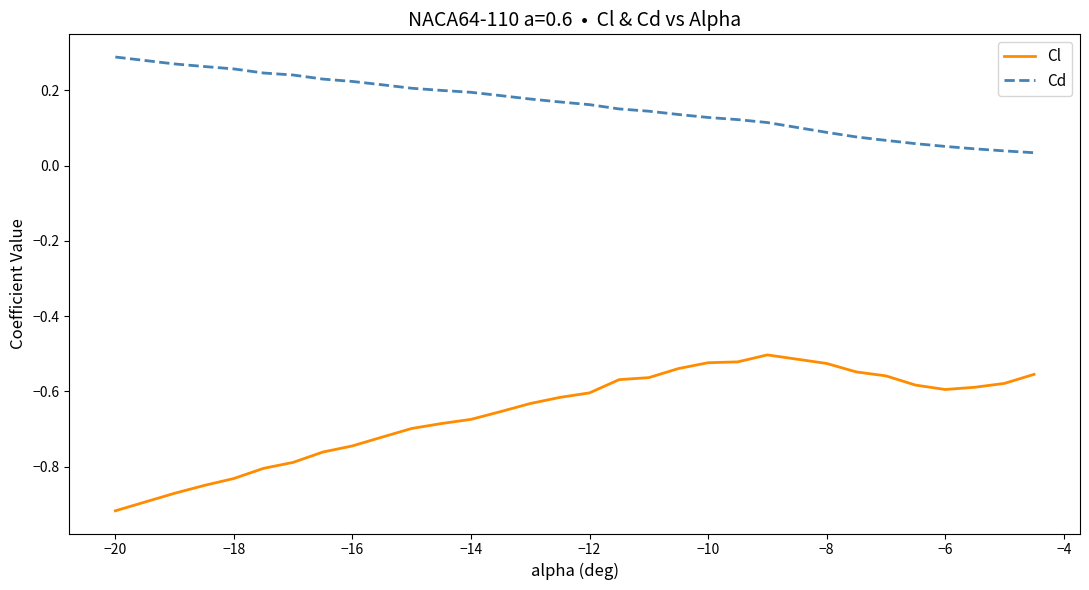

At how many categories does at least one series exceed 0?

30